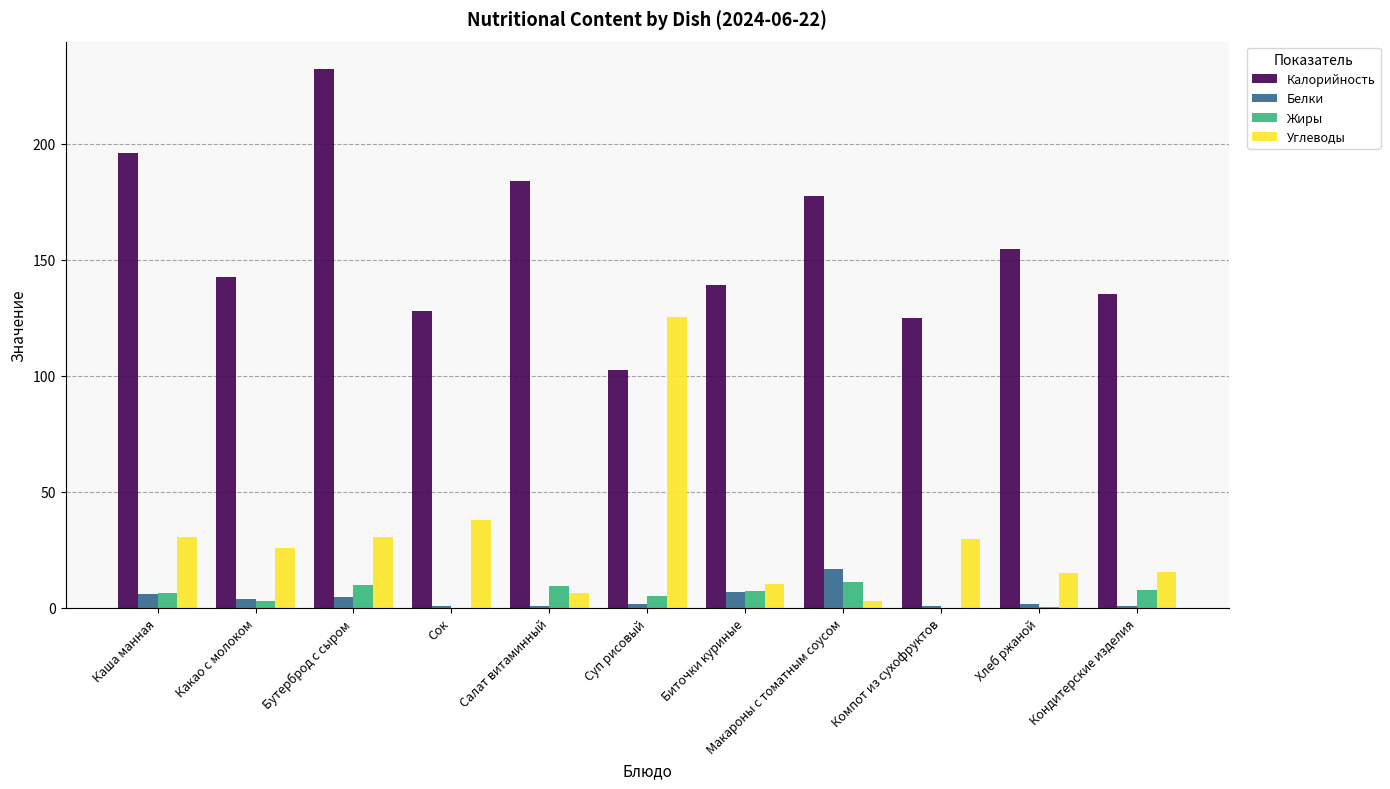

Which category has the highest value in the Белки series?

Макароны с томатным соусом